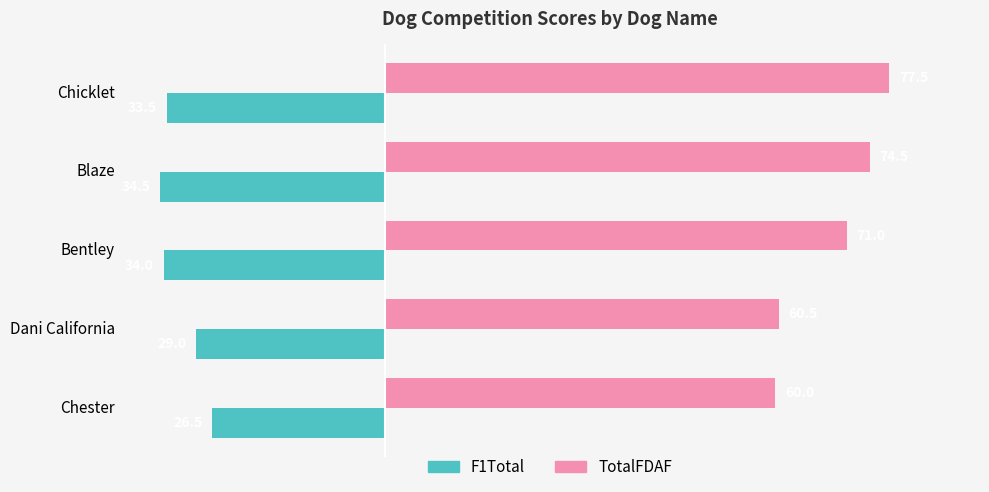

Which series has the largest total across all categories?

TotalFDAF